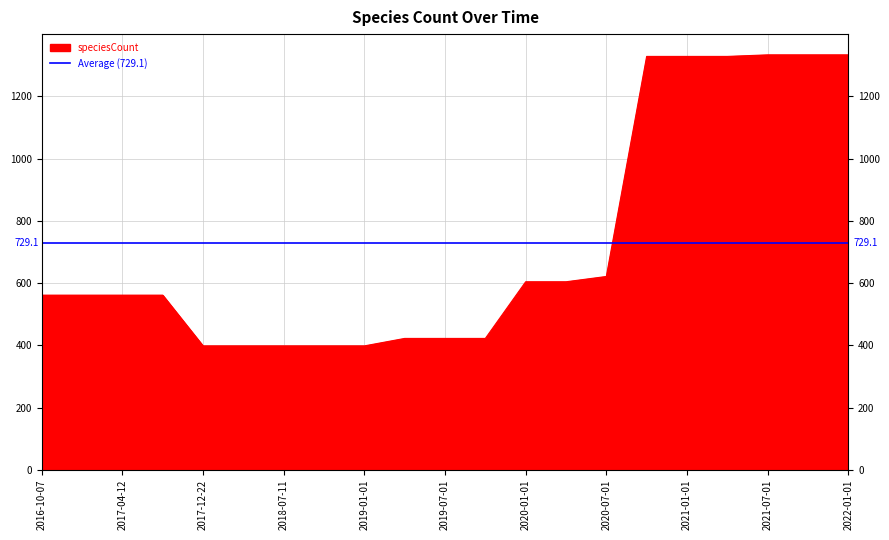

True or false: the data shows 422 at 2019-10-09.

True